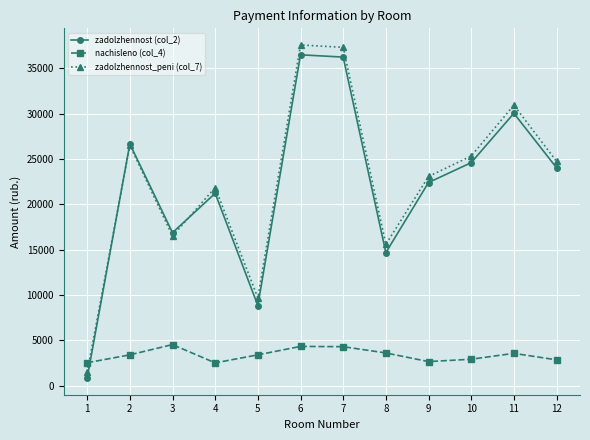

After their last crossing, which series has the higher values: zadolzhennost (col_2) or zadolzhennost_peni (col_7)?

zadolzhennost_peni (col_7)